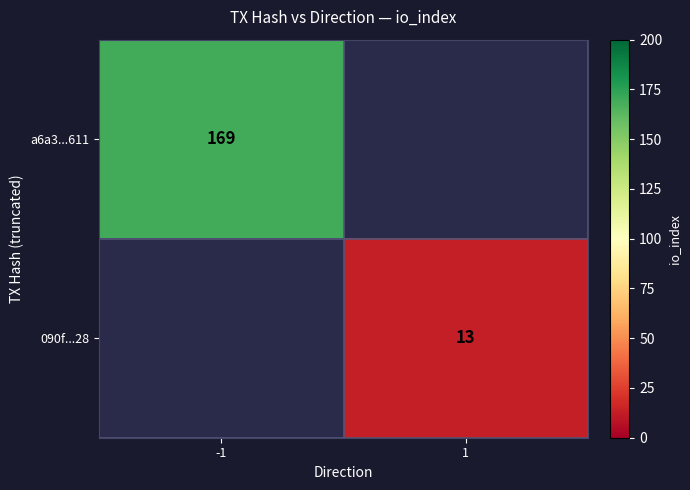

Is it true that 090f...28 equals 13 at 1?

True